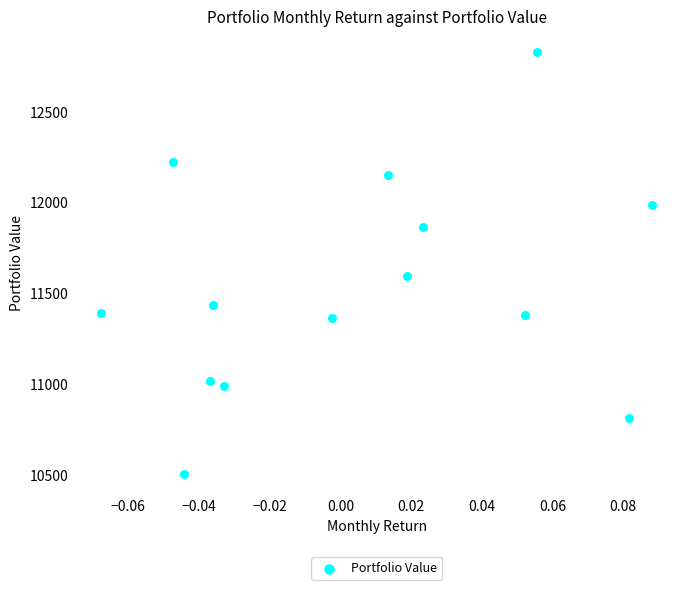

What Y value in the scatter plot is closest to 11668?

11595.5